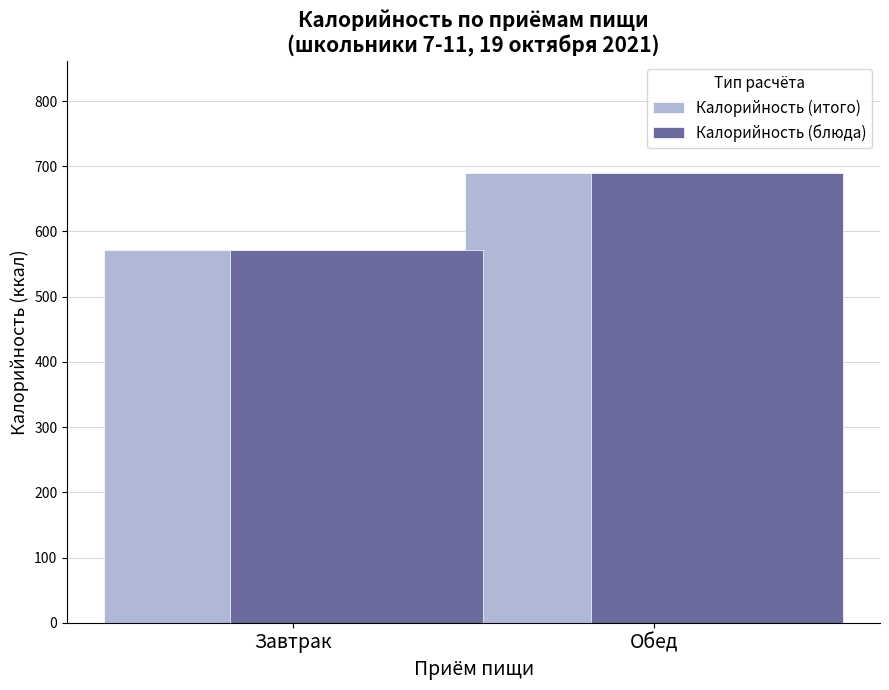

What is the average value of the Калорийность (блюда) series?

630.0